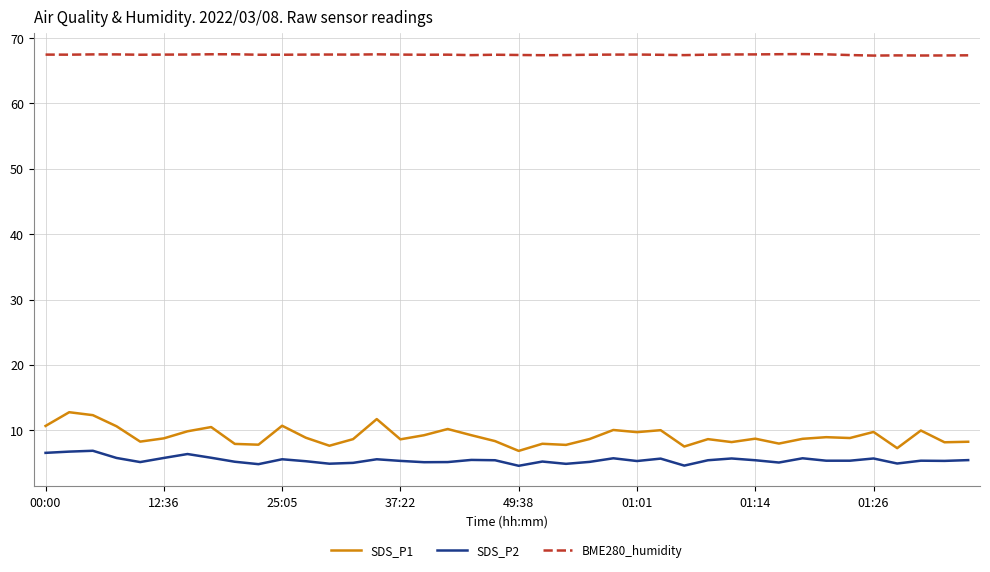

Count the number of categories in the chart.

40